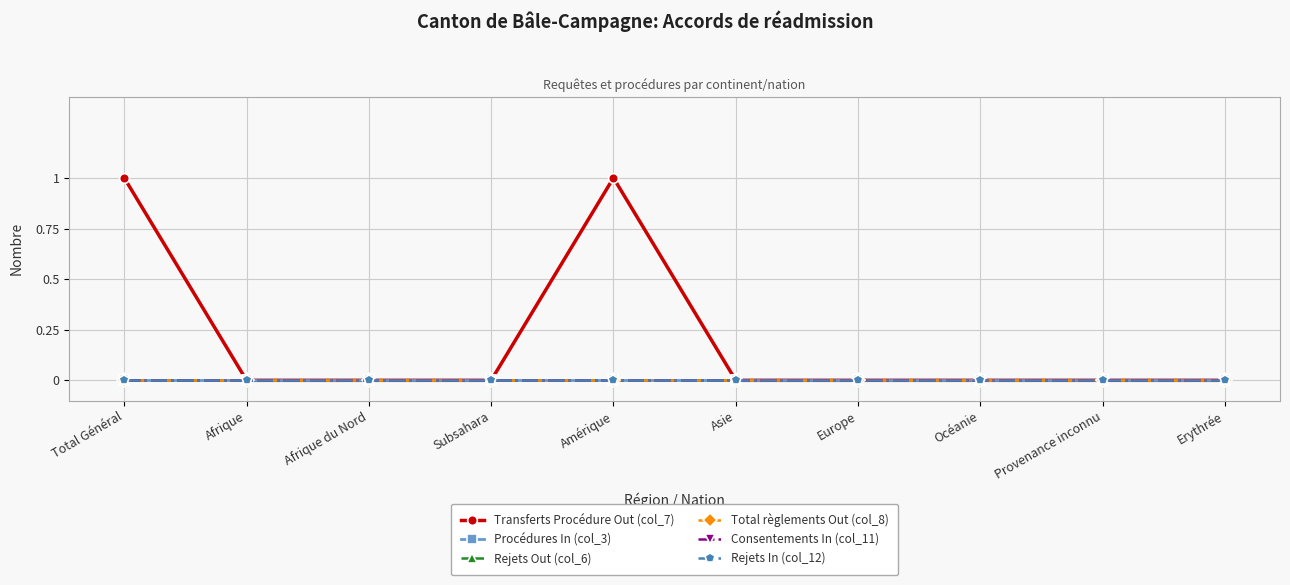

True or false: Procédures In (col_3) and Rejets Out (col_6) intersect in this chart.

False